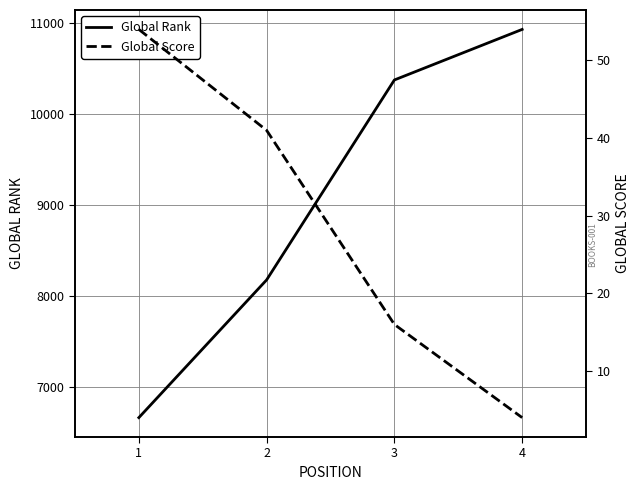

True or false: Global Rank has a value of 4535 at 1.

False